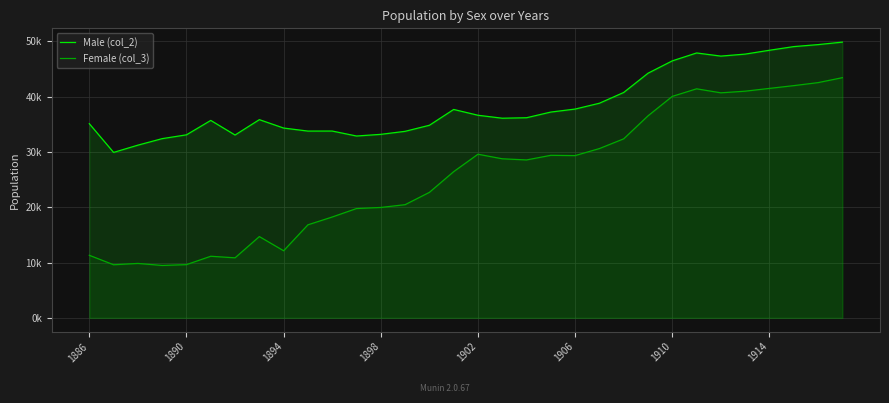

What are all the series names shown in the legend?

Male (col_2), Female (col_3)